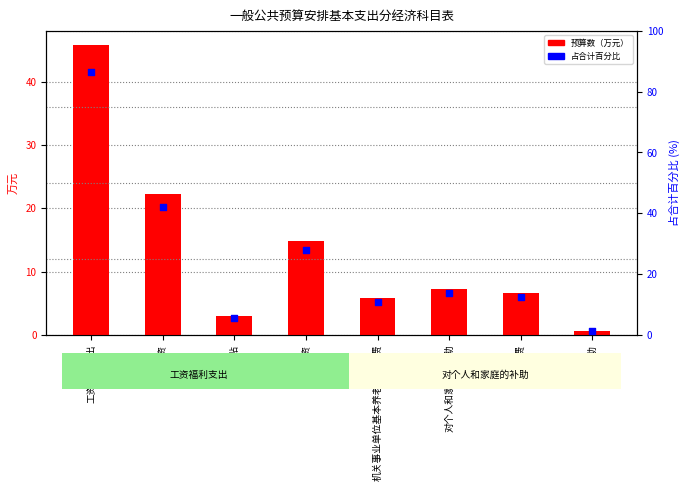

Which series has the largest total across all categories?

占合计百分比